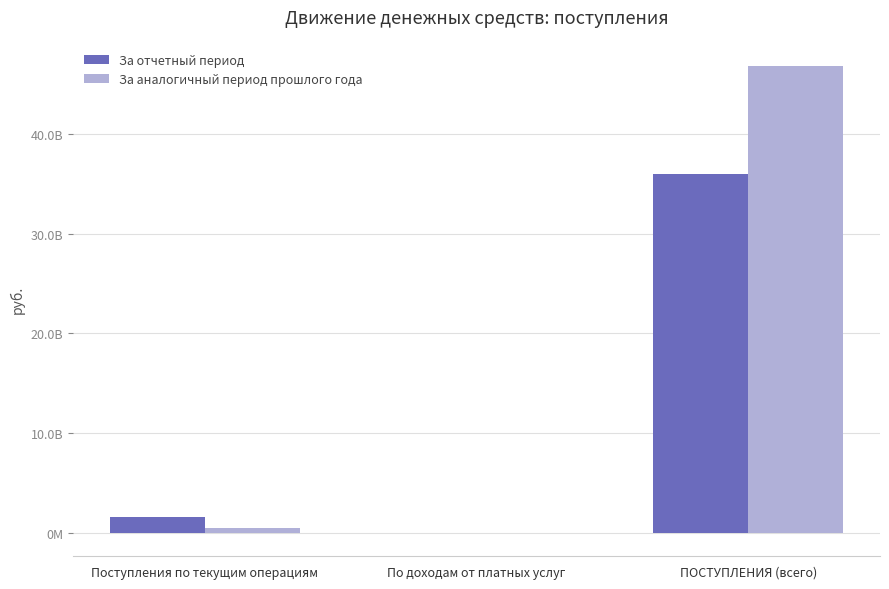

Are the bars horizontal?

No